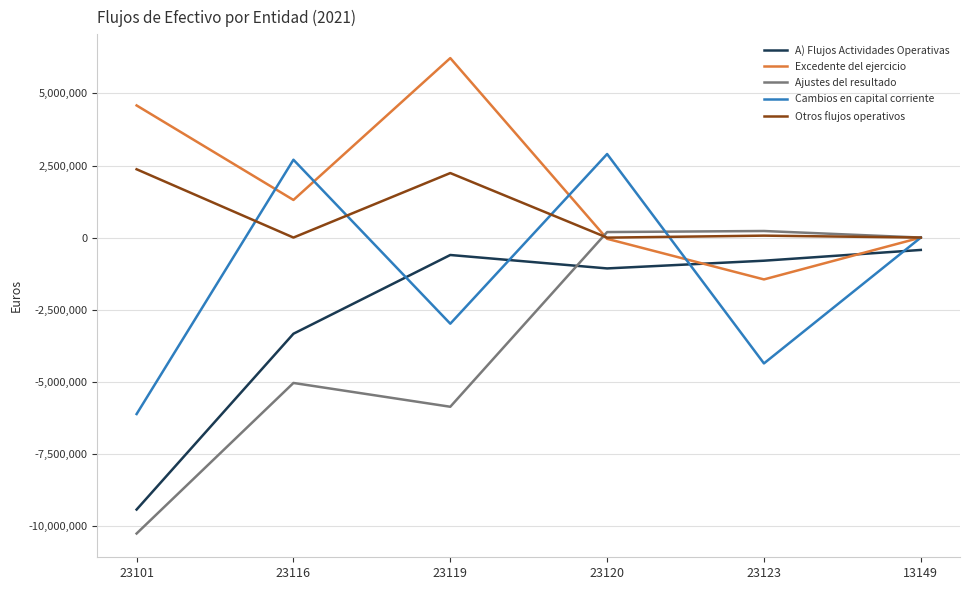

Does the chart have visible grid lines?

Yes